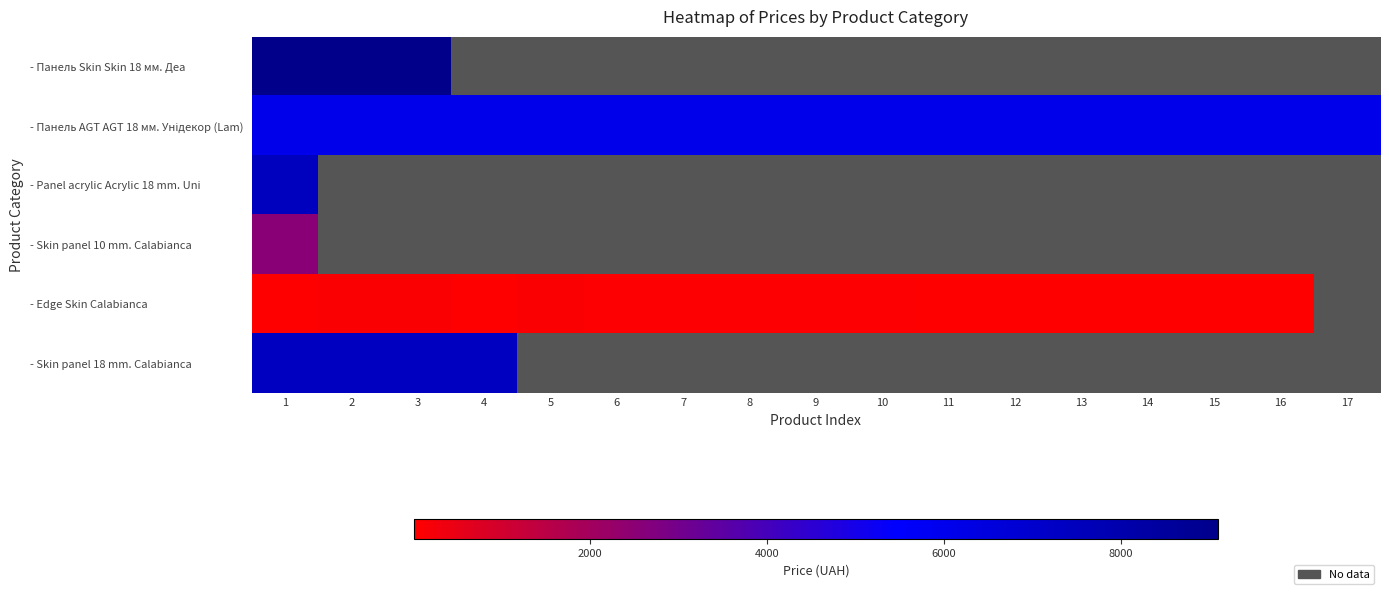

Rank the series by their maximum value, from lowest to highest.

- Edge Skin Calabianca, - Skin panel 10 mm. Calabianca, - Панель AGT AGT 18 мм. Унідекор (Lam), - Skin panel 18 mm. Calabianca, - Panel acrylic Acrylic 18 mm. Uni, - Панель Skin Skin 18 мм. Деа